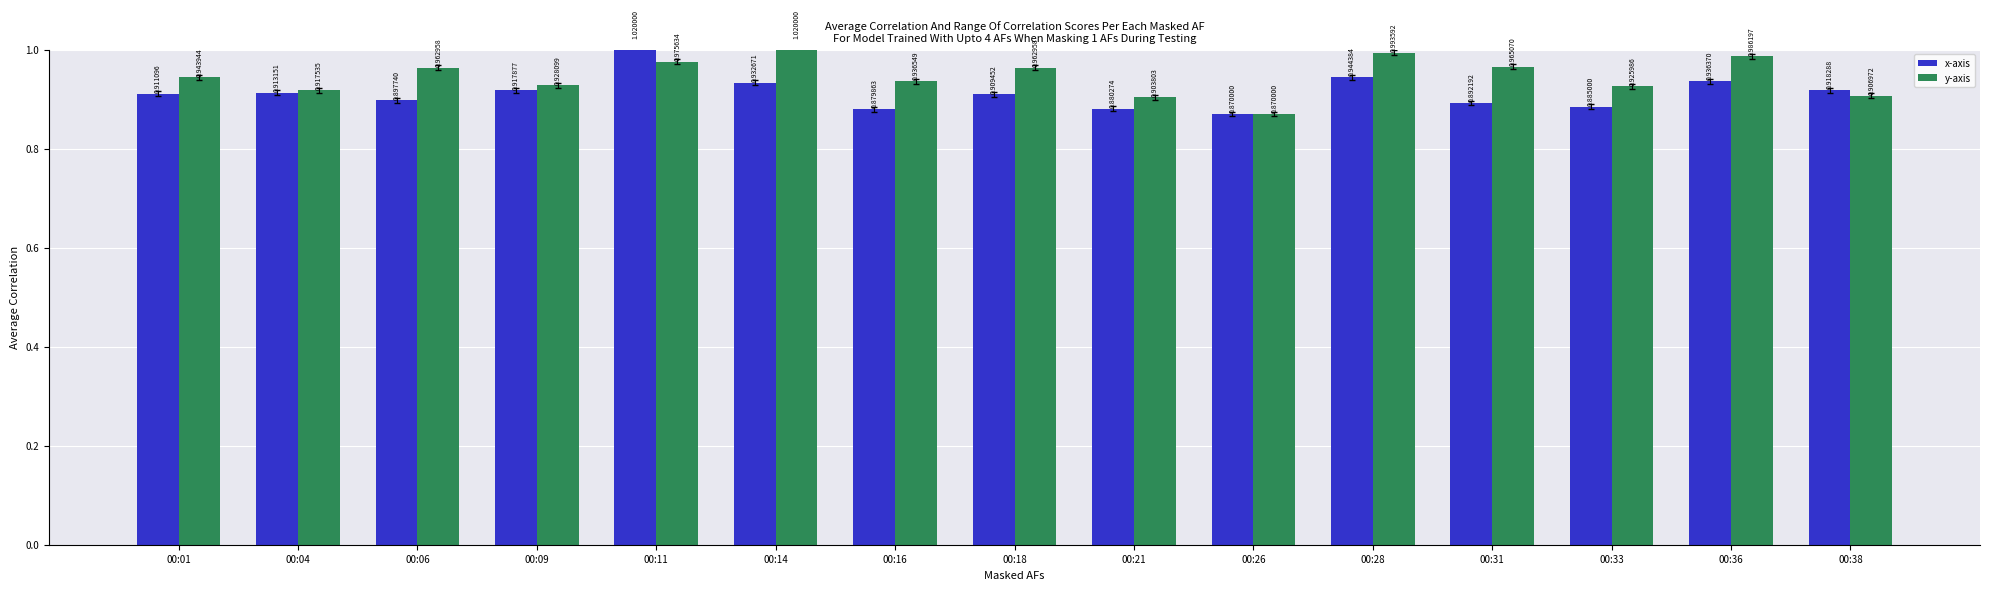

The value of x-axis at 00:04 is 0.9. True or false?

True